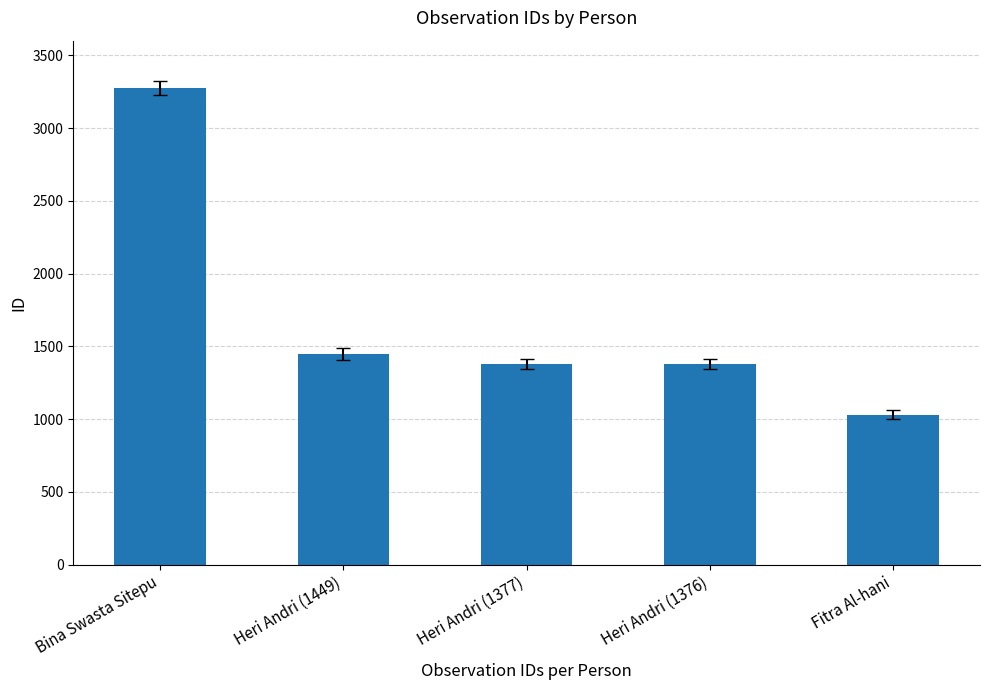

At which label is the value closest to 2153?

Heri Andri (1449)